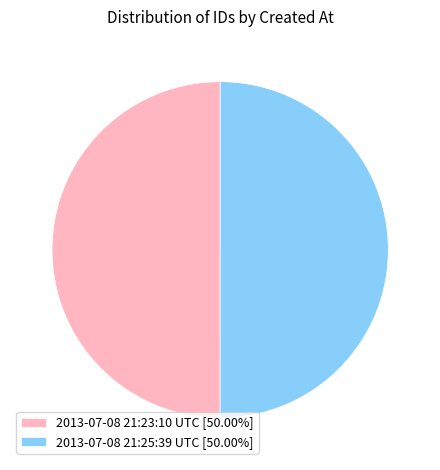

What is the ratio of the value at 2013-07-08 21:25:39 UTC [50.00%] to the value at 2013-07-08 21:23:10 UTC [50.00%]?

1.0